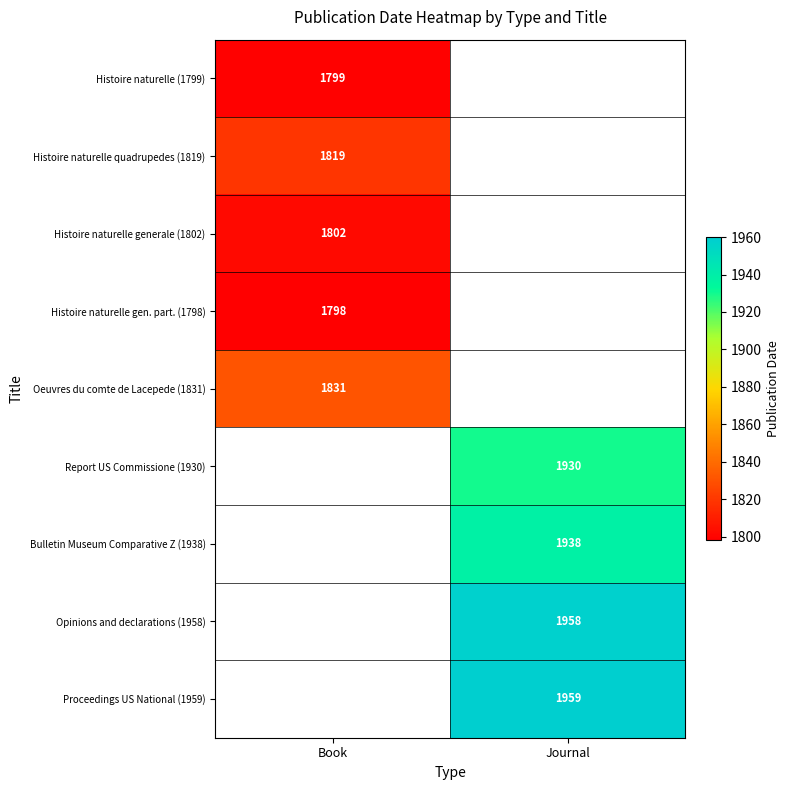

The Opinions and declarations (1958) series shows 2546 at Journal. True or false?

False